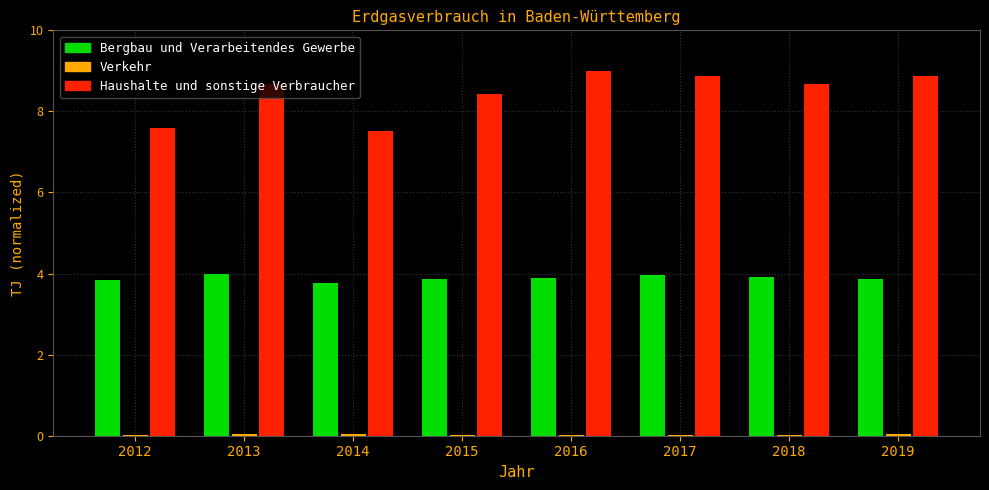

Which series has the largest total across all categories?

Haushalte und sonstige Verbraucher